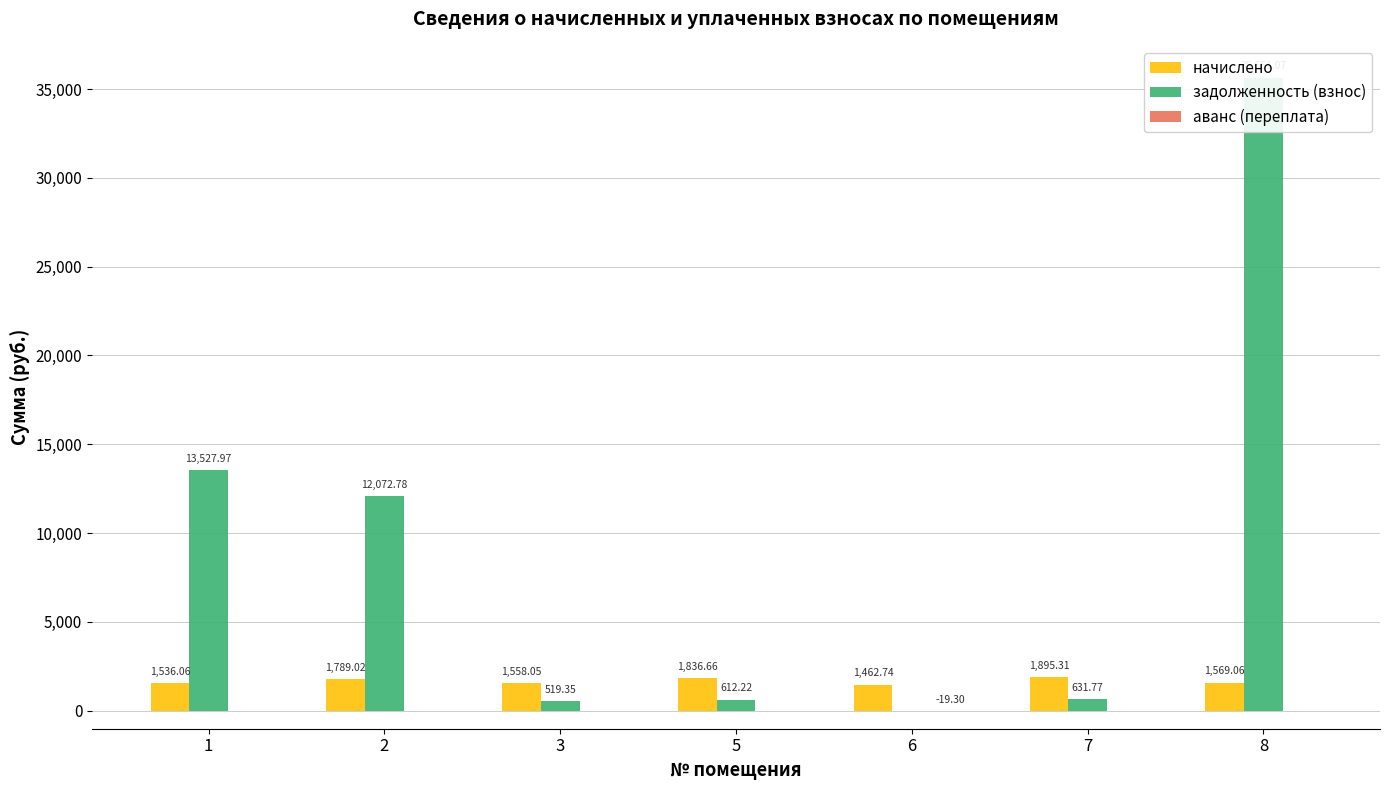

How many negative values does the аванс (переплата) series have?

1